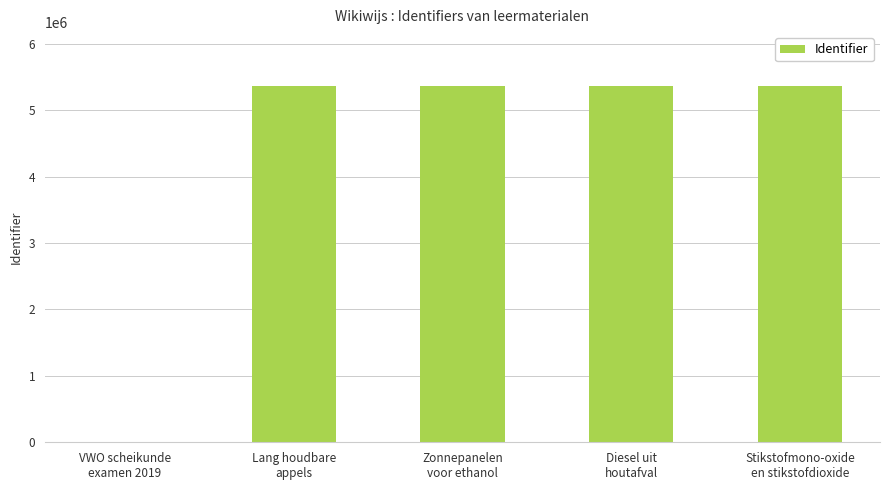

What is the sum of all values?

21478498